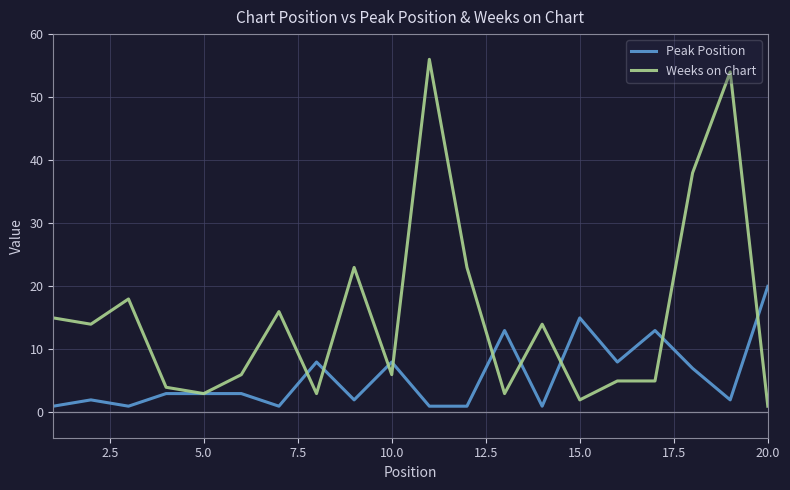

Which series has the largest total across all categories?

Weeks on Chart